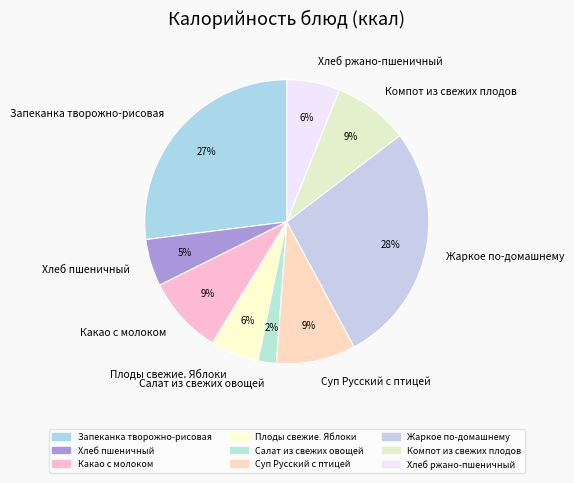

Which slice is the largest?

Жаркое по-домашнему